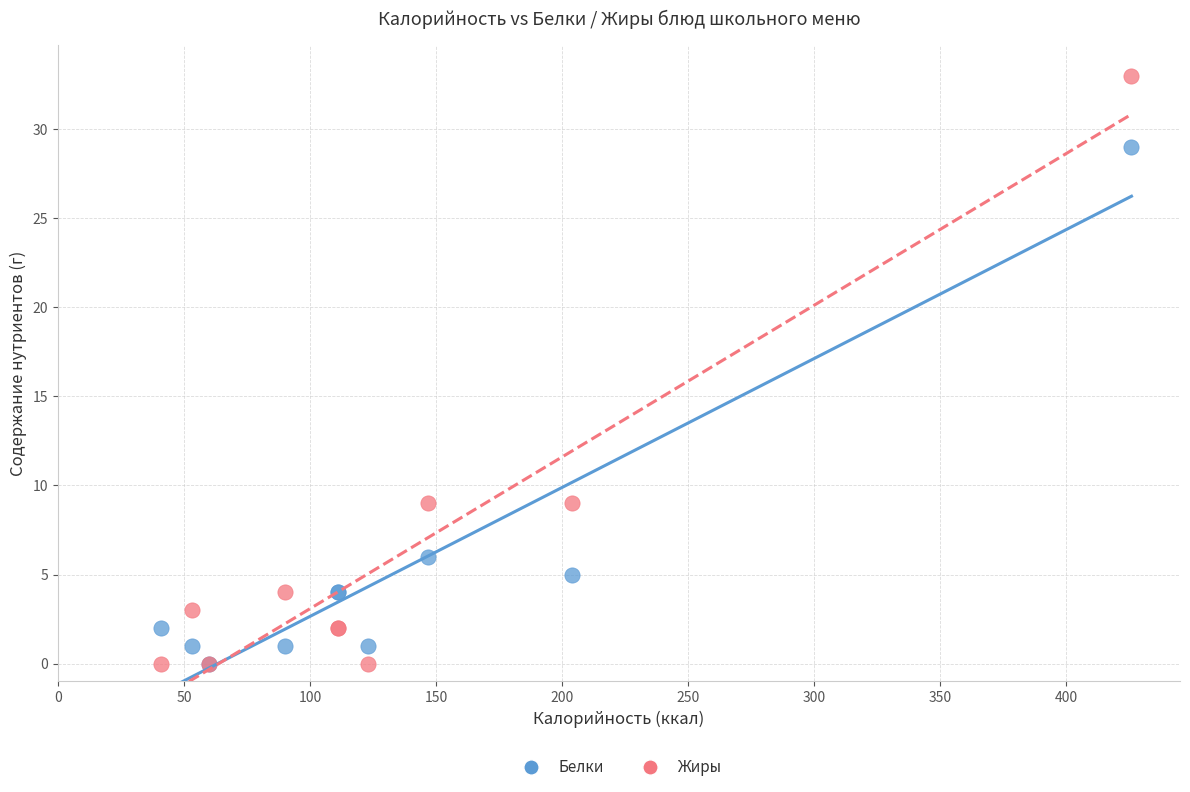

Which series has the largest Y range (max minus min)?

Жиры